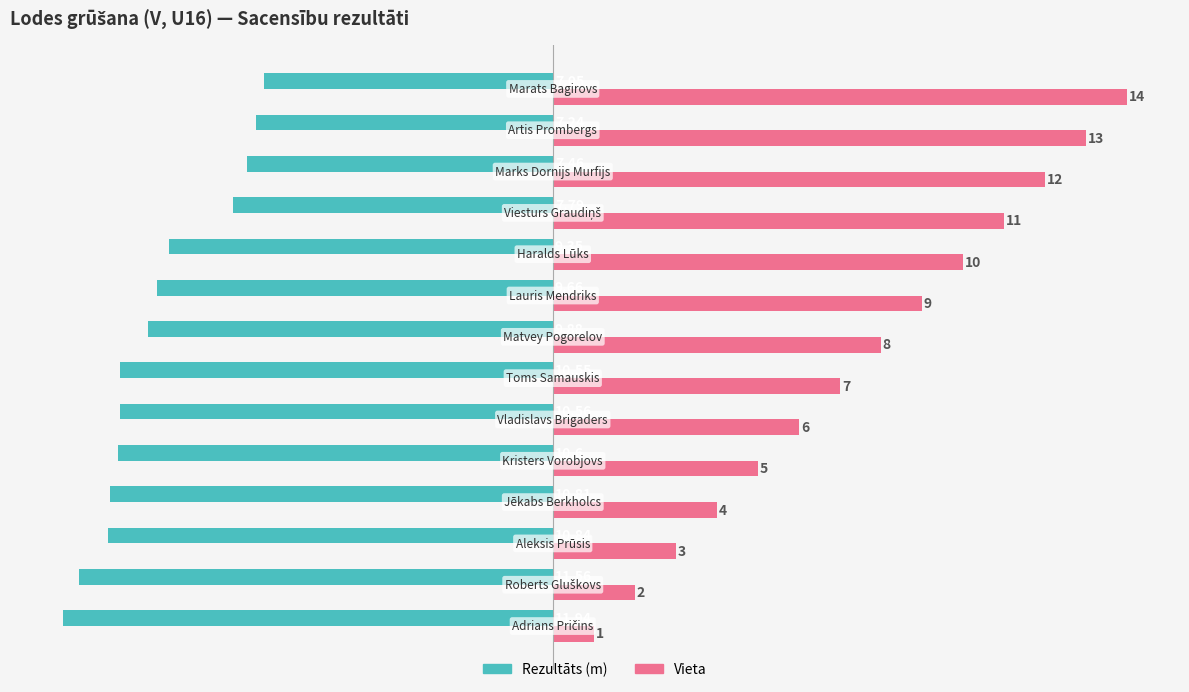

Rank the series by their average value, from highest to lowest.

Vieta, Rezultāts (m)